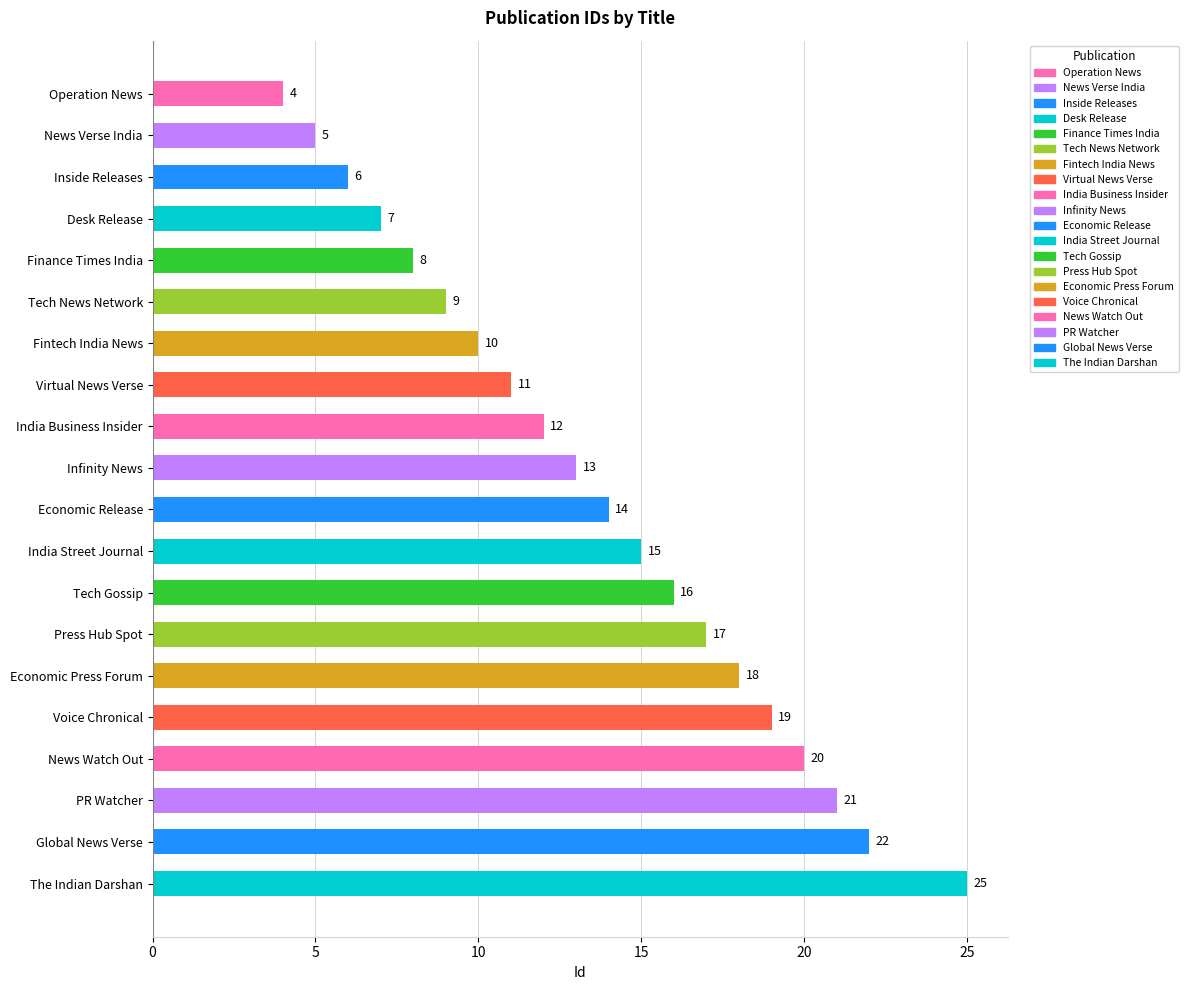

Is it true that the value at News Watch Out is 33?

False